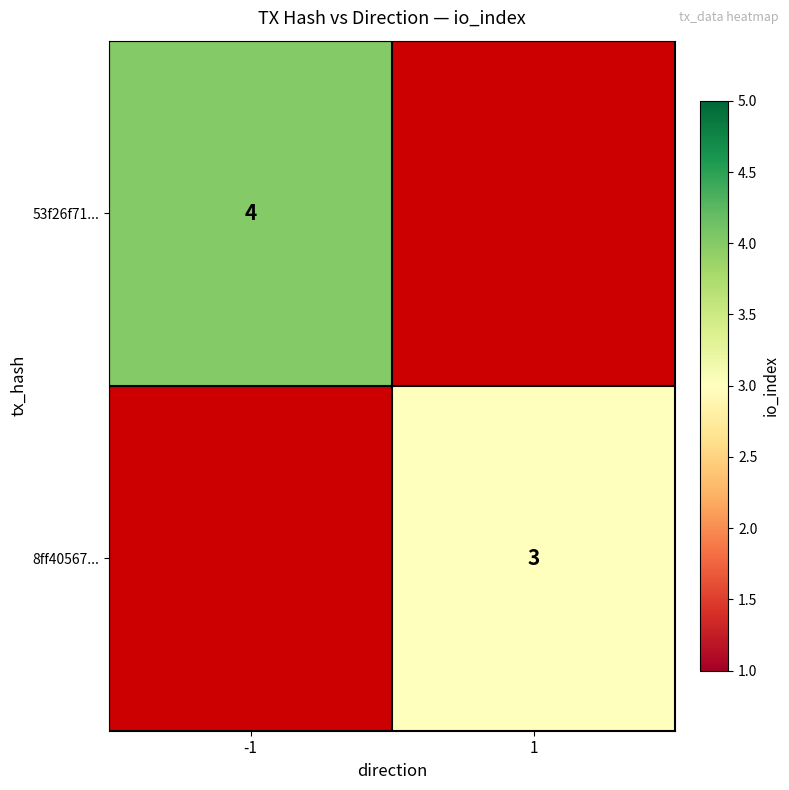

The value of 53f26f71... at -1 is 4. True or false?

True